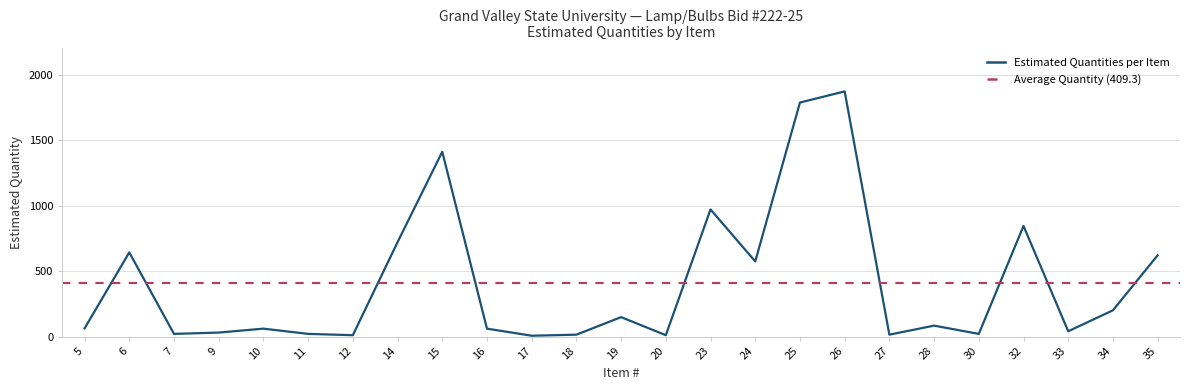

Read the value at 35, to the nearest 100.

600